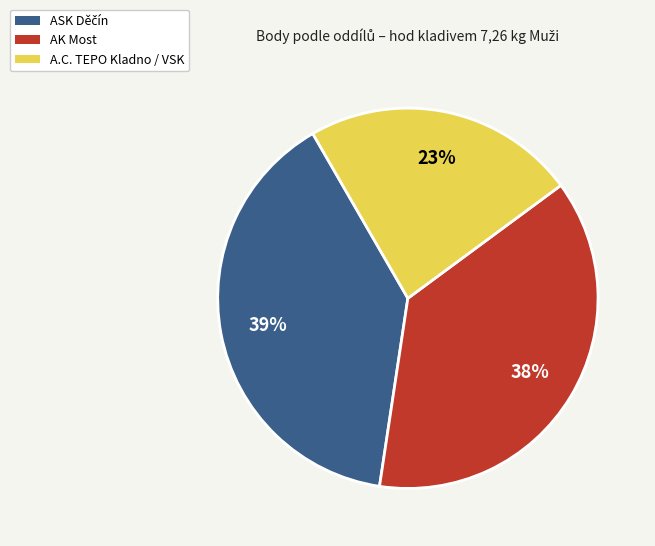

Is there a majority slice in this chart?

No